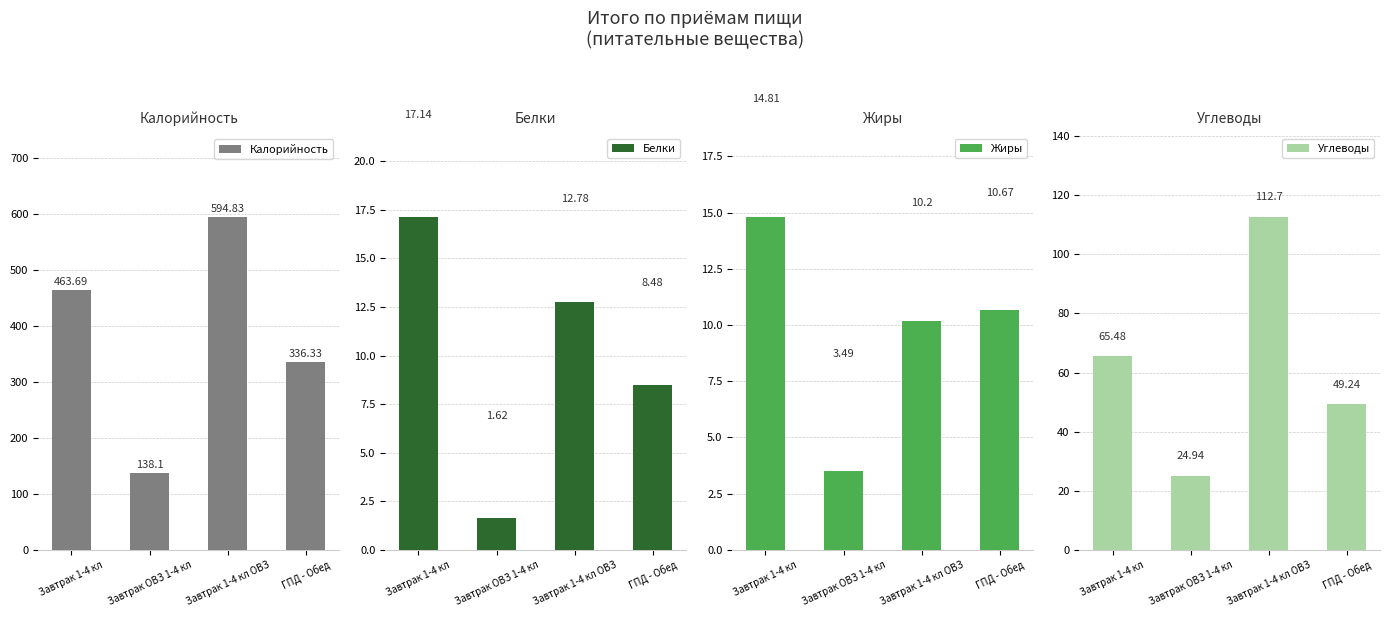

What is the value of the Калорийность bar at the 2nd from the left?

138.1